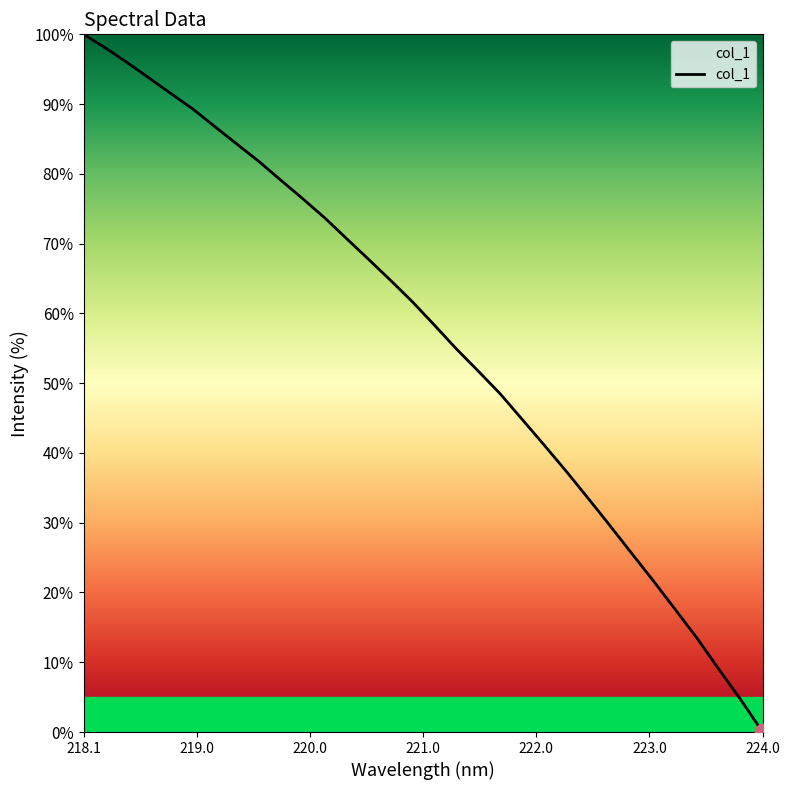

How many series are shown in this chart?

1